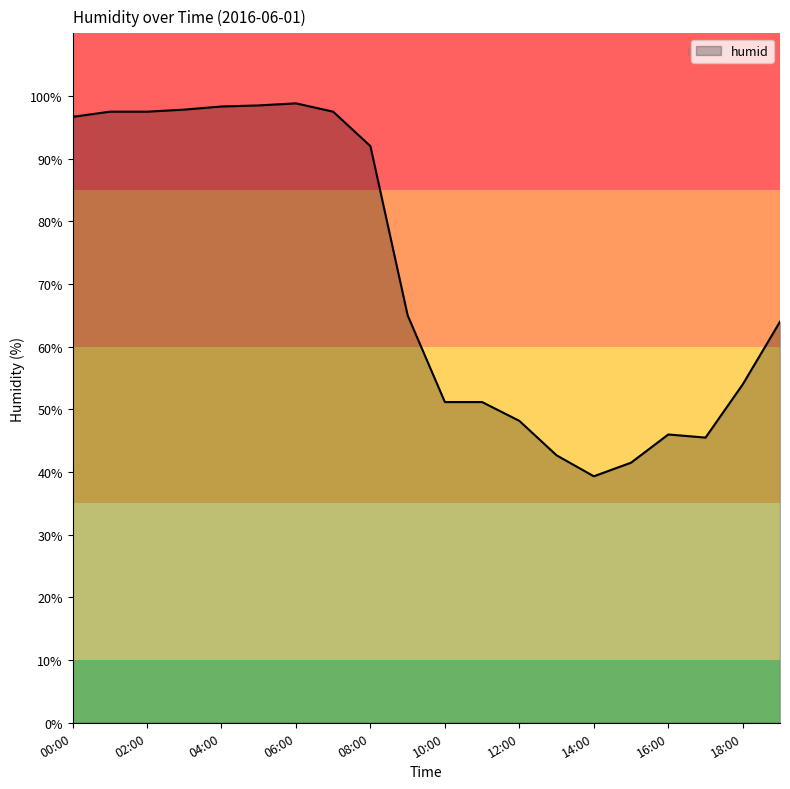

Does the chart display data point markers on the line(s)?

No